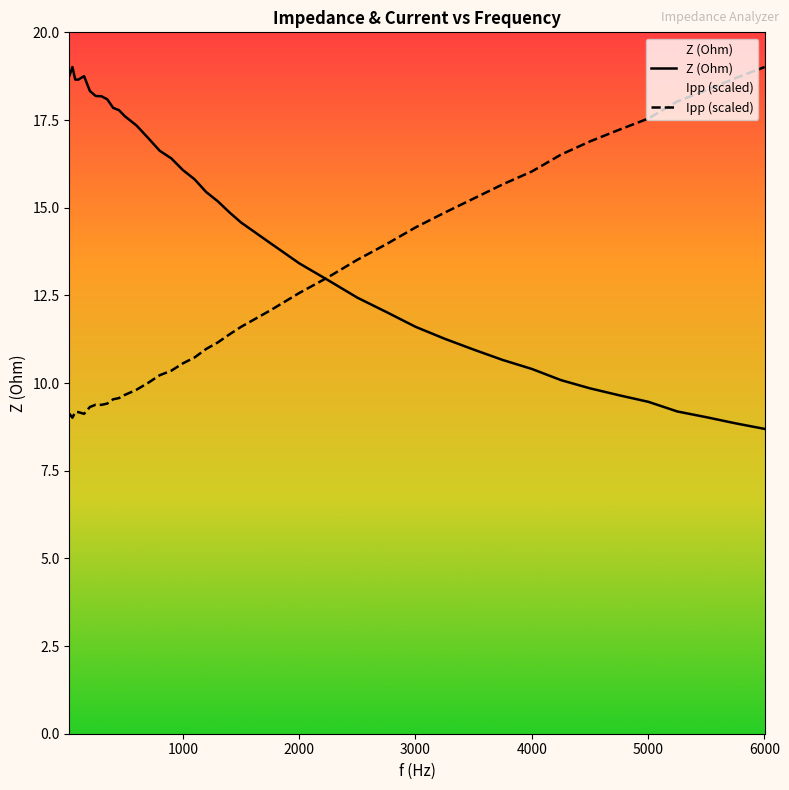

What is the approximate value of Ipp at 801?

10.2